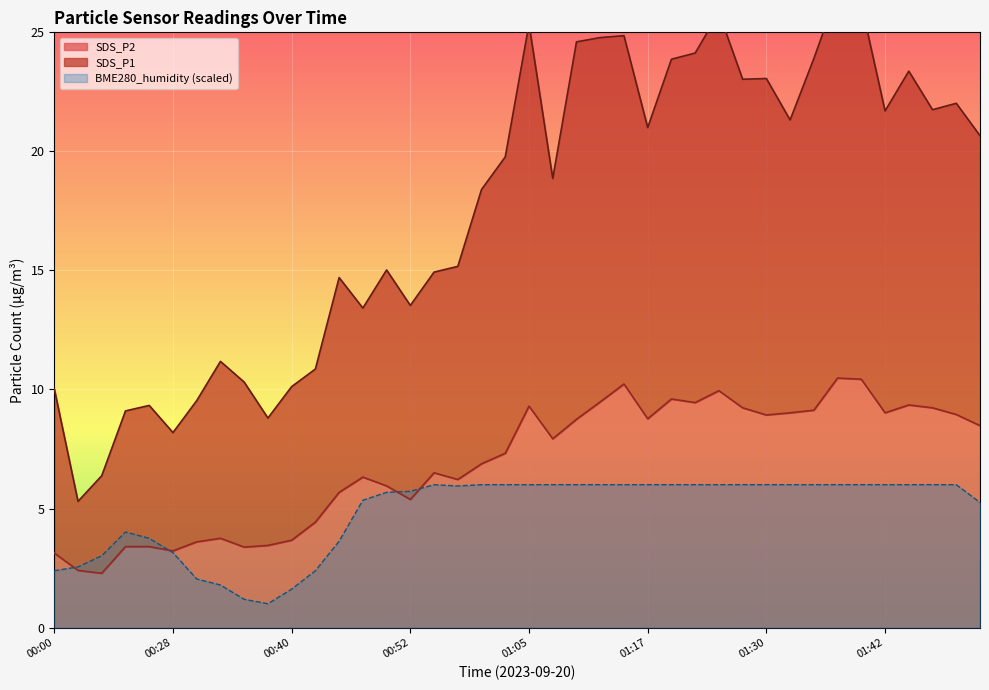

Read the SDS_P2 value at 00:33.

3.8